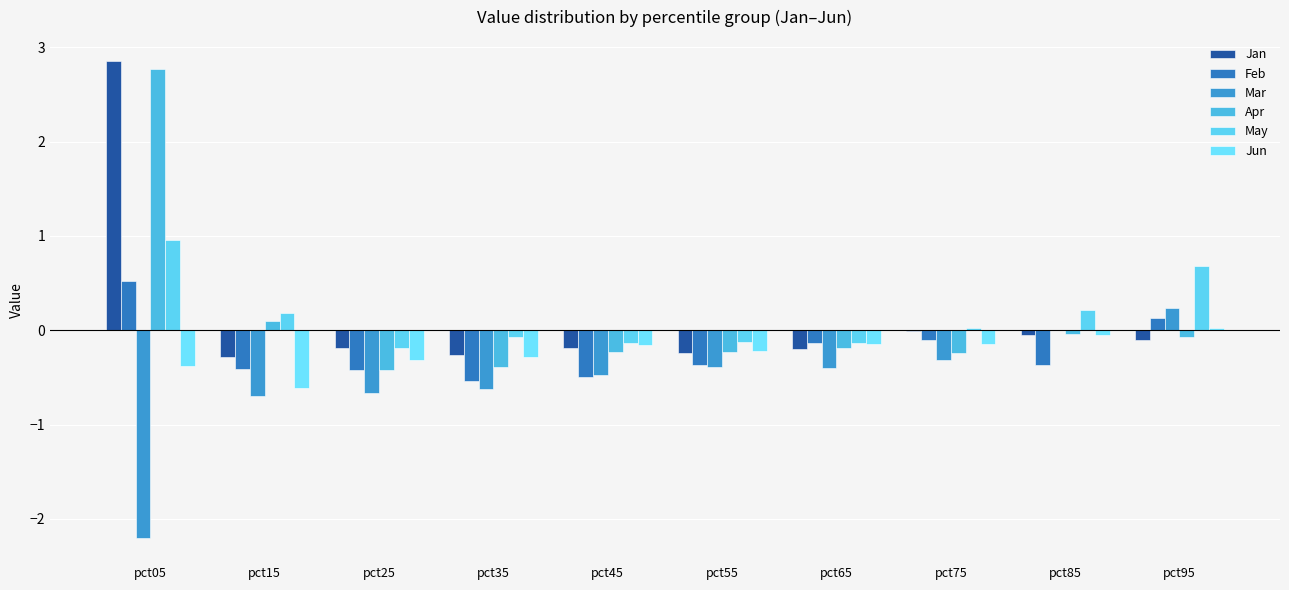

Rank the categories by Jan value from lowest to highest.

pct15, pct35, pct55, pct65, pct45, pct25, pct95, pct85, pct75, pct05